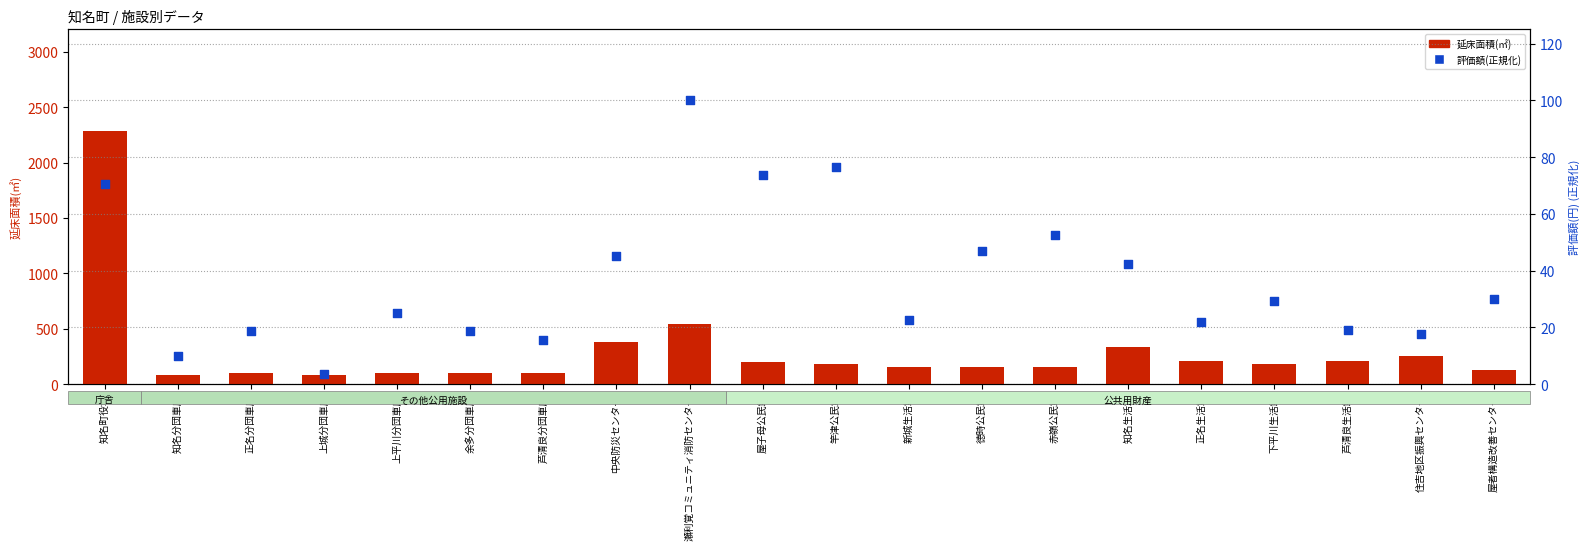

Which series has the largest Y range (max minus min)?

延床面積(㎡)